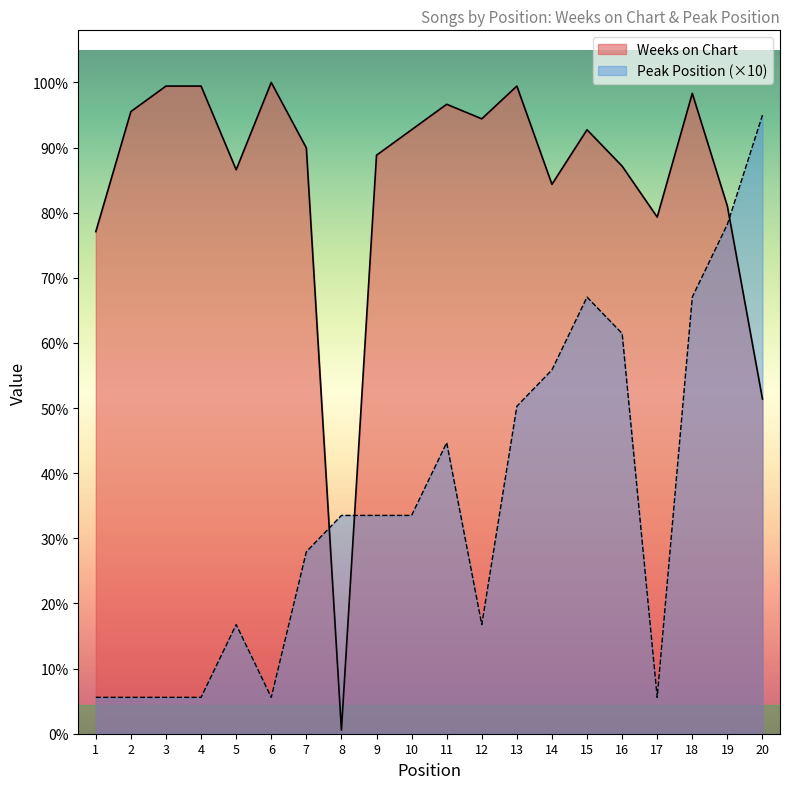

What is the value of the Peak Position point at the 18th from the left?

120